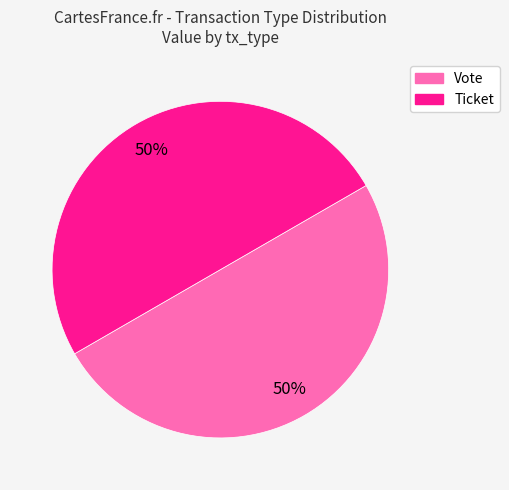

Combined, do Vote and Ticket account for over 50%?

Yes